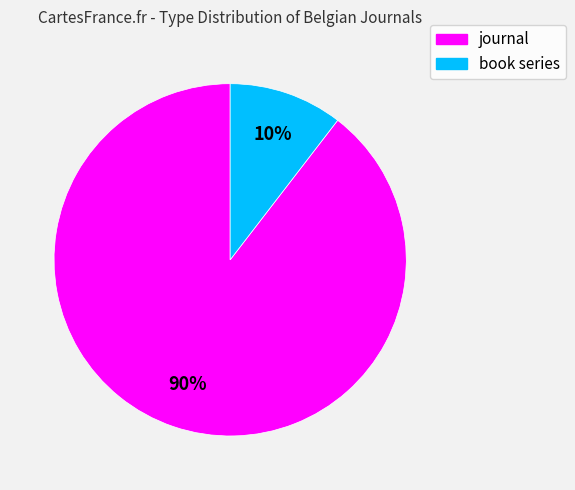

To the nearest percent, what portion does book series represent?

10%